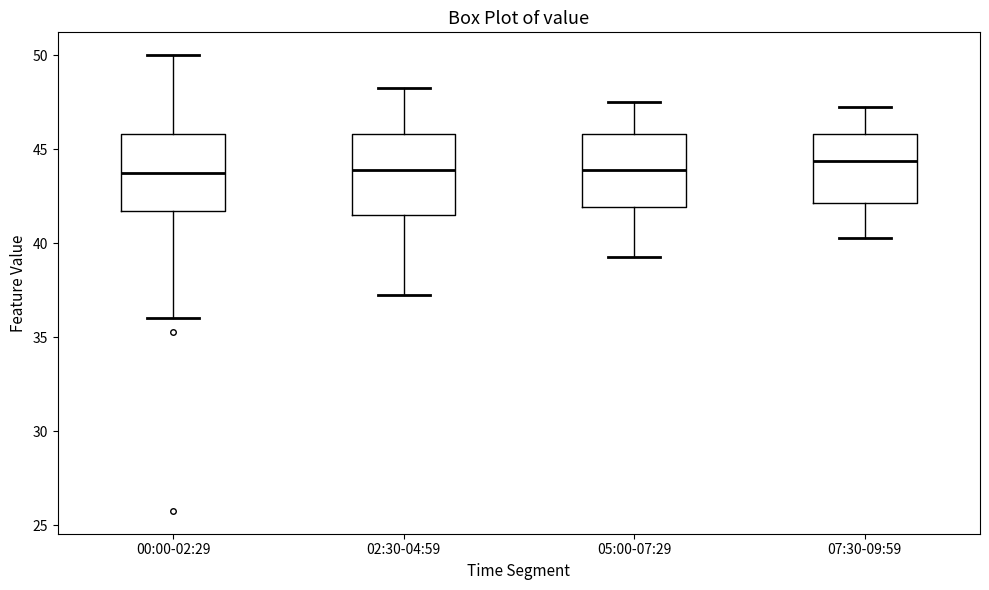

Which box's median line is the highest?

07:30-09:59